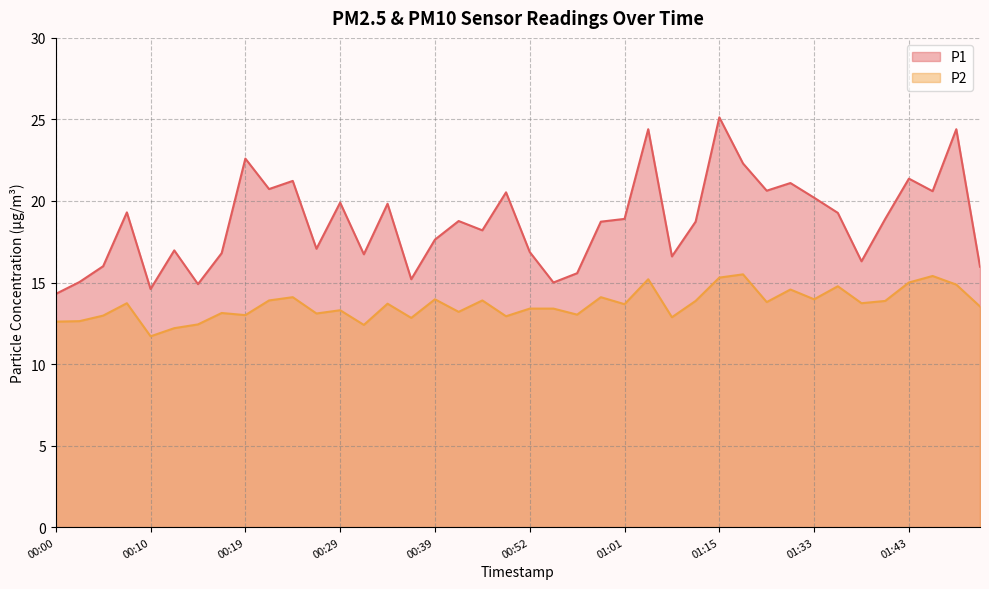

At which category is the sum across all series the highest?

01:15